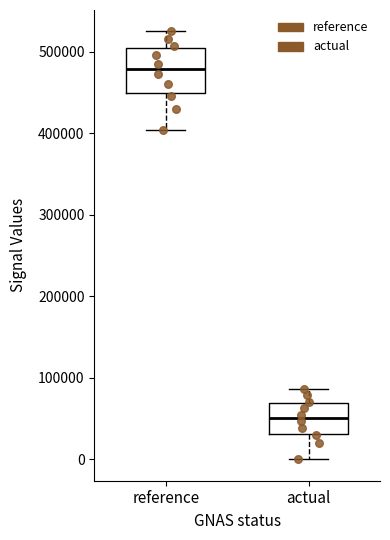

Where does the upper whisker of the box for actual end on the y-axis? The values are not printed on the chart, so give them approximately, as read against the axis.

90000